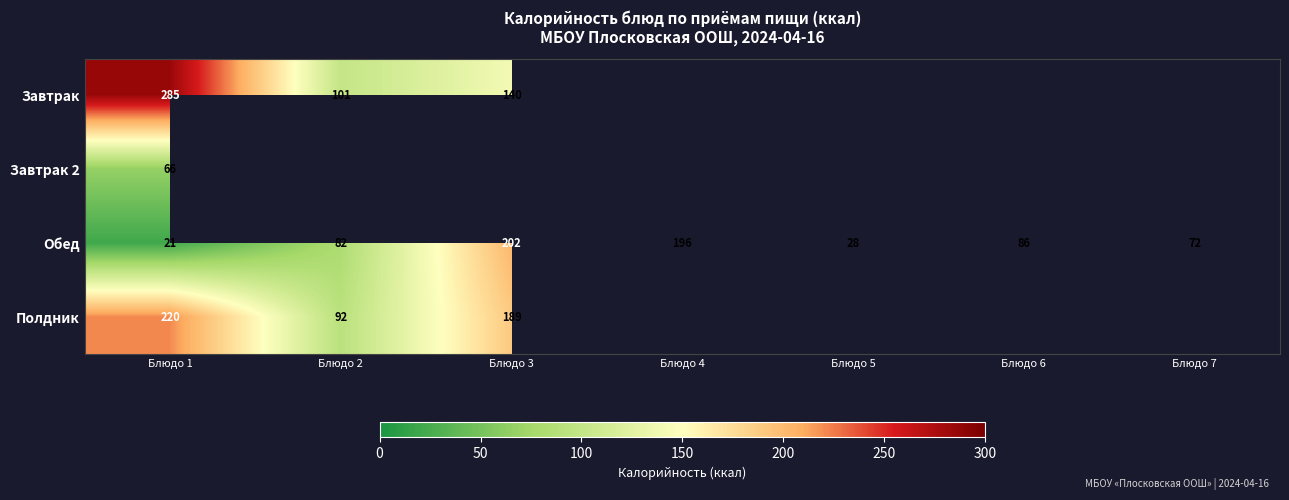

The value of Завтрак at Блюдо 2 is 101. True or false?

True